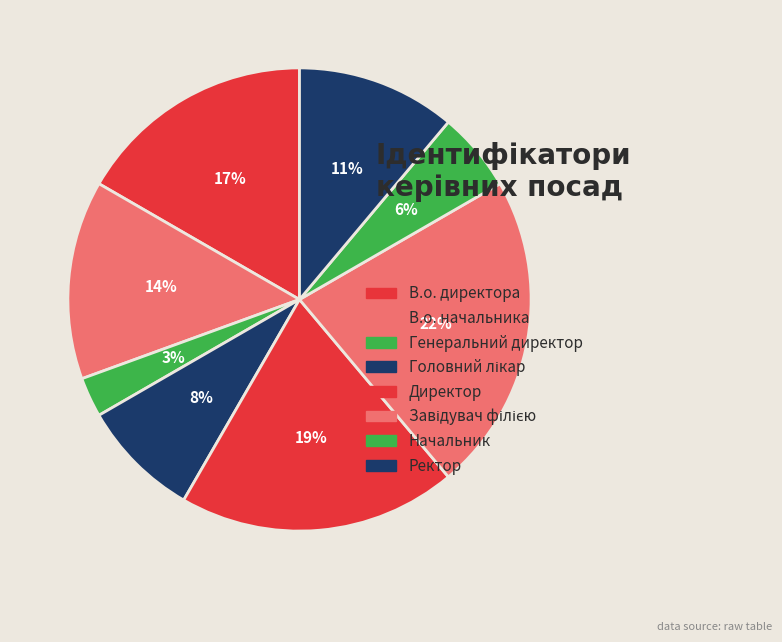

Combined, do Генеральний директор and Директор account for over 50%?

No